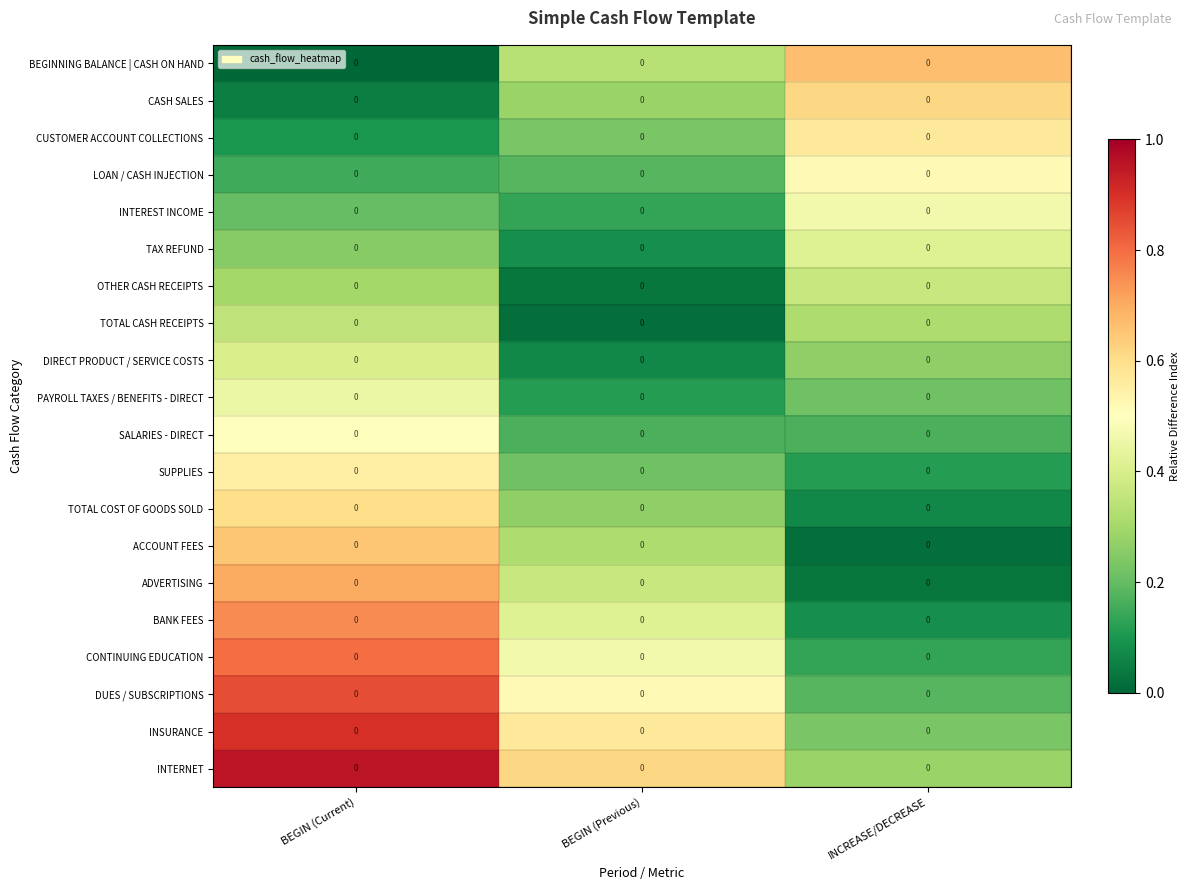

The INTERNET series shows 0.4 at BEGIN (Current). True or false?

False